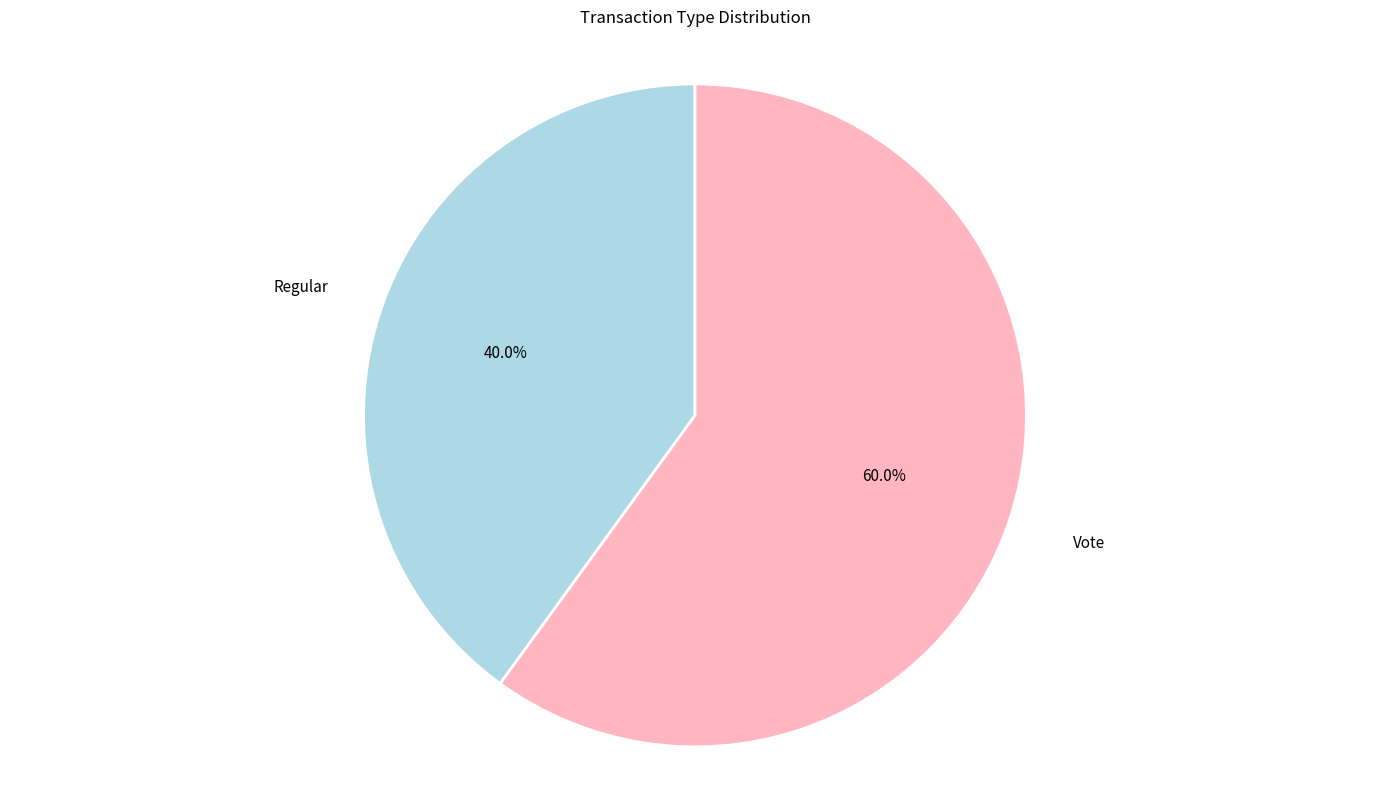

Is there a majority slice in this chart?

Yes